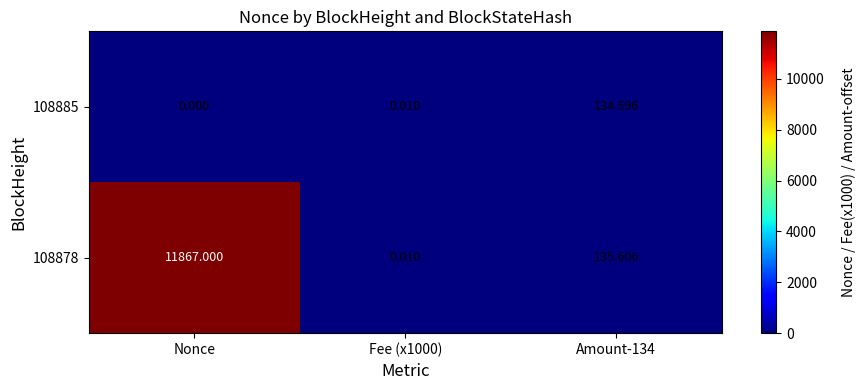

Is the value of 108878 at Amount-134 greater than the value of 108885 at Nonce?

Yes